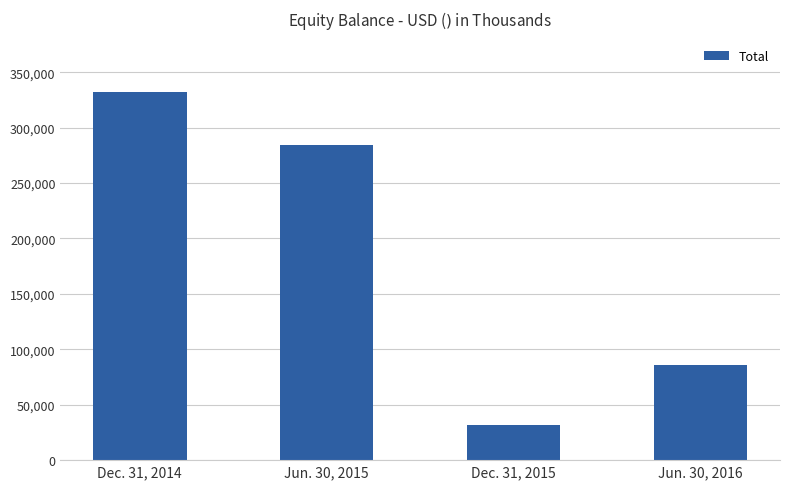

What is the average value?

183417